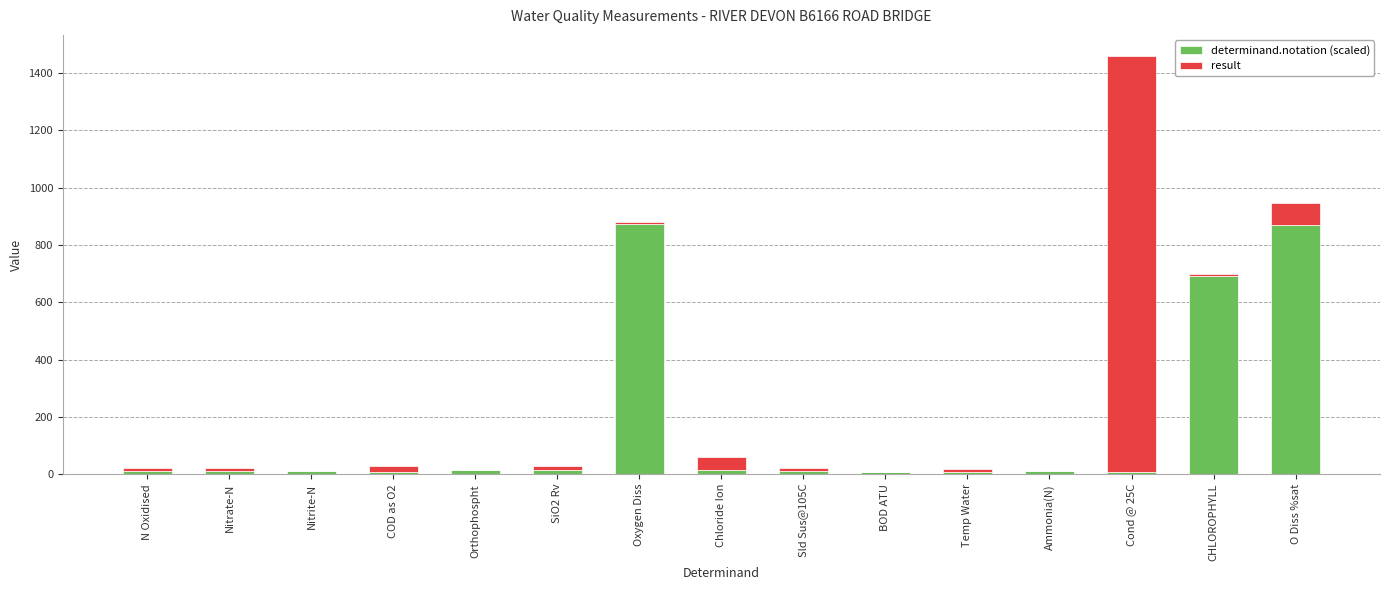

What is the sum of all determinand.notation (scaled) values?

2562.8